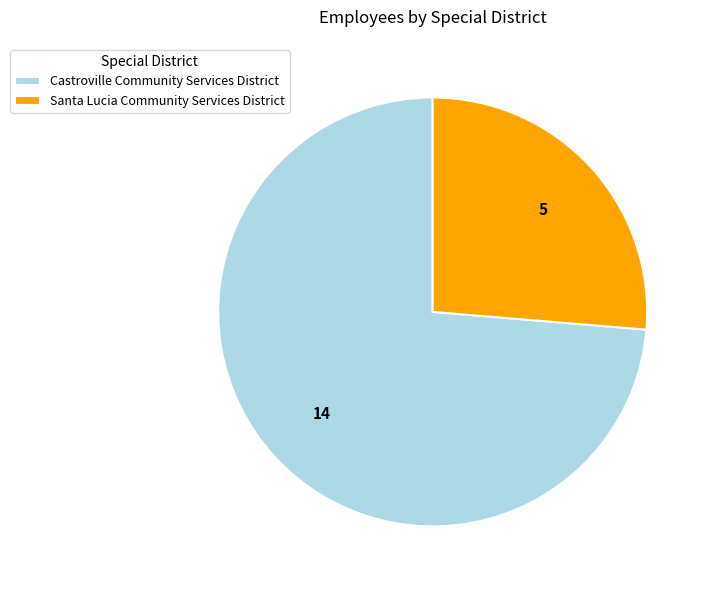

Which category accounts for the majority?

Castroville Community Services District